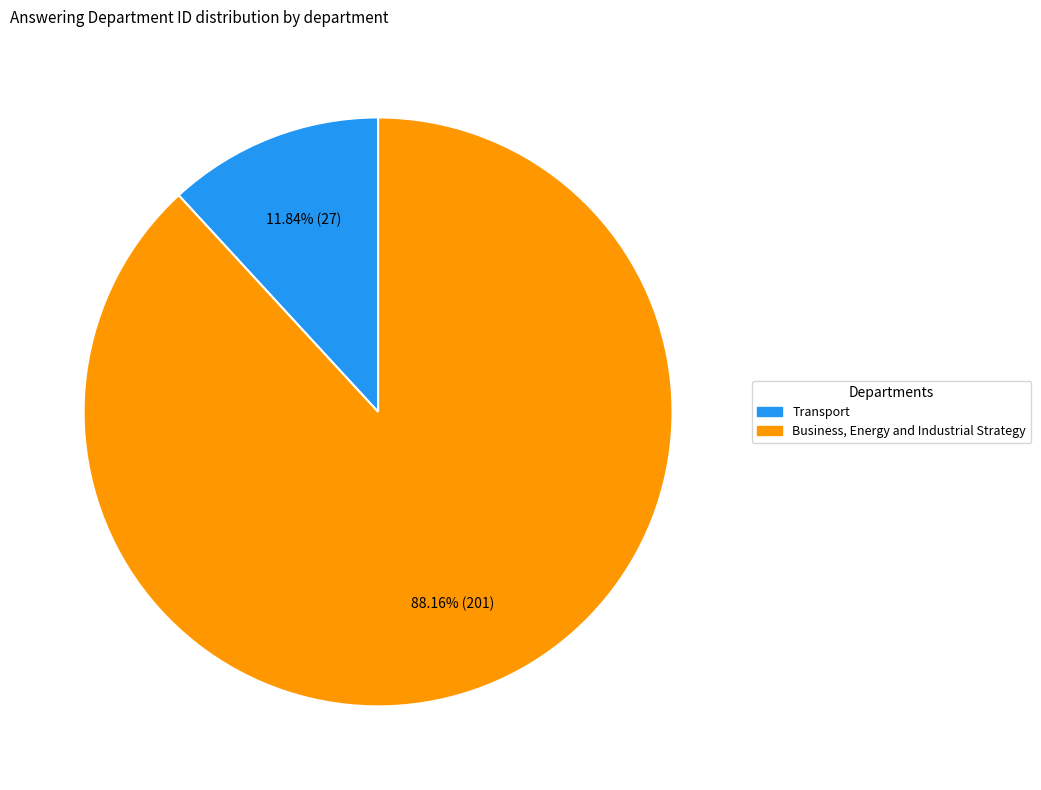

Is it true that Business, Energy and Industrial Strategy is 83% of the pie?

False